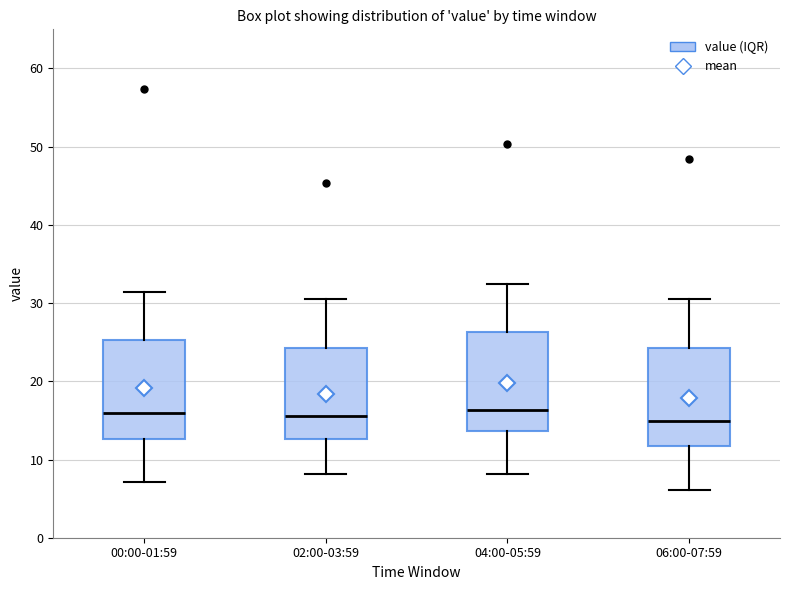

Where does the median line of the box for 06:00-07:59 sit on the y-axis? The values are not printed on the chart, so give them approximately, as read against the axis.

15